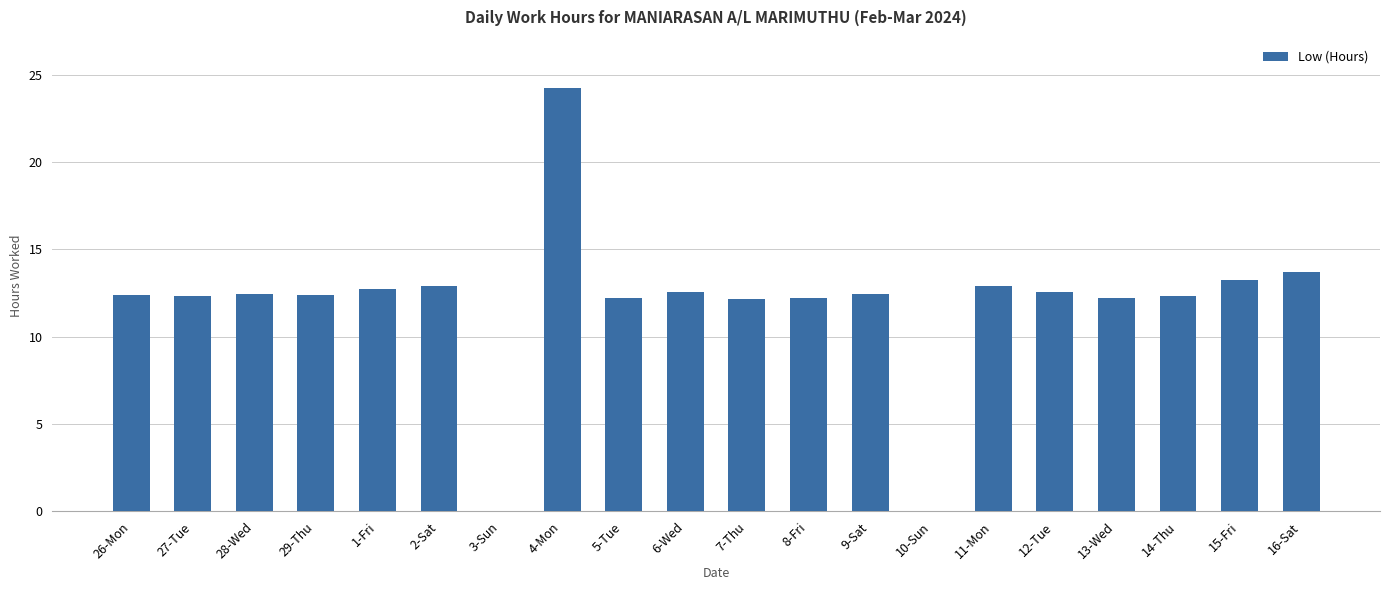

What is the ratio of the value at 14-Thu to the value at 13-Wed?

1.0